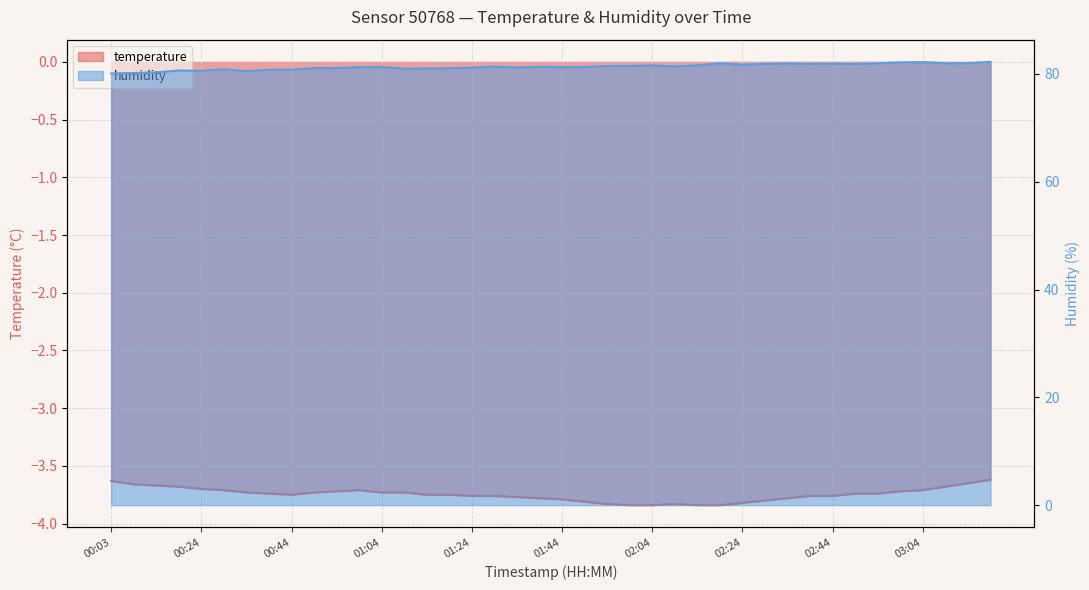

Which series has the largest total across all categories?

humidity